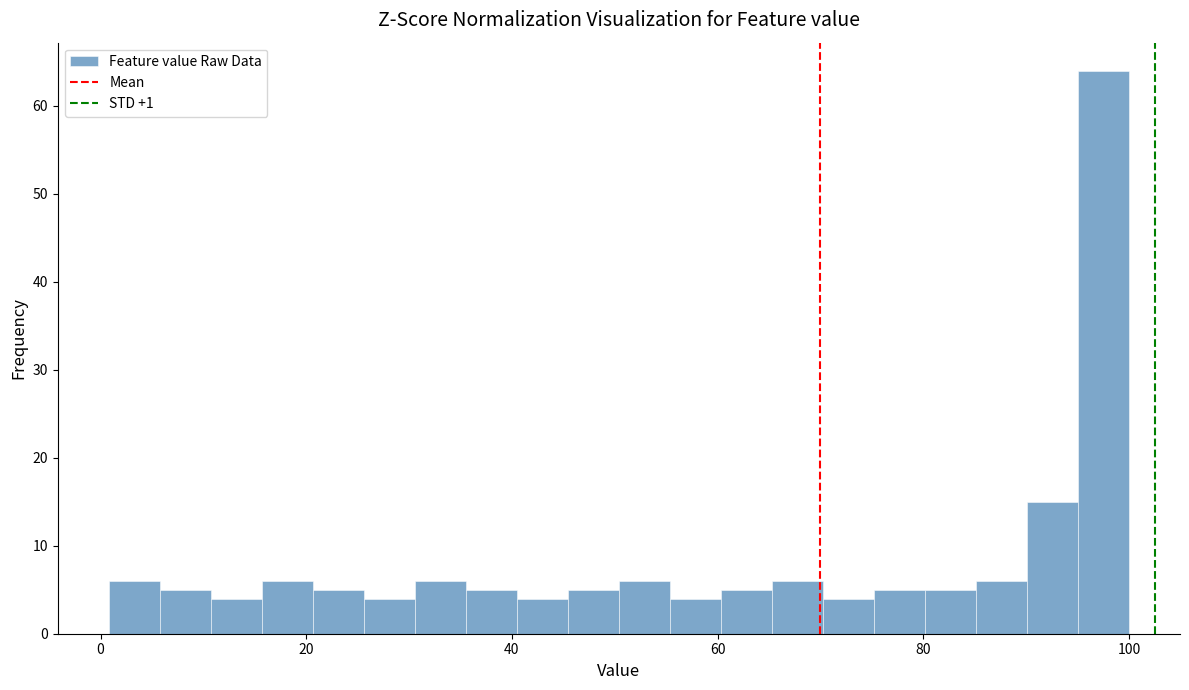

Read against the x-axis, roughly where is the centre of the tallest bar?

98